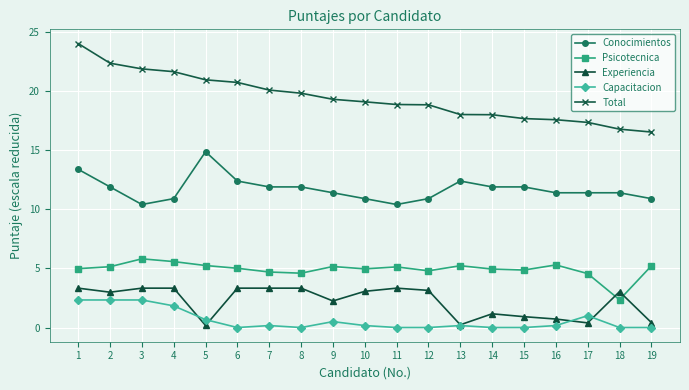

What is the difference between the Capacitacion values at 17 and 1?

1.3